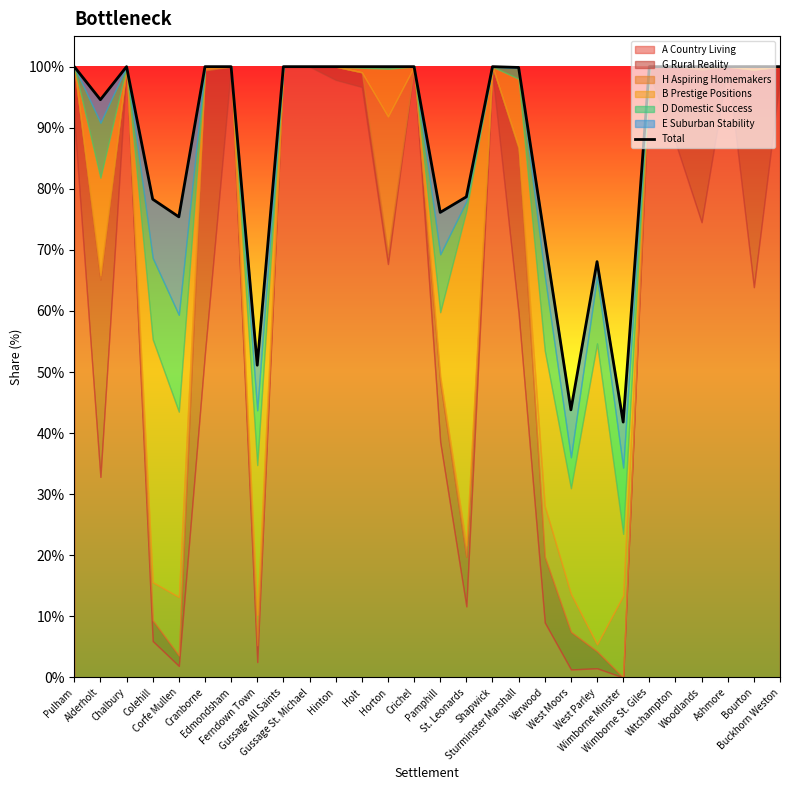

What is the change in value from Chalbury to Corfe Mullen?

-24.6